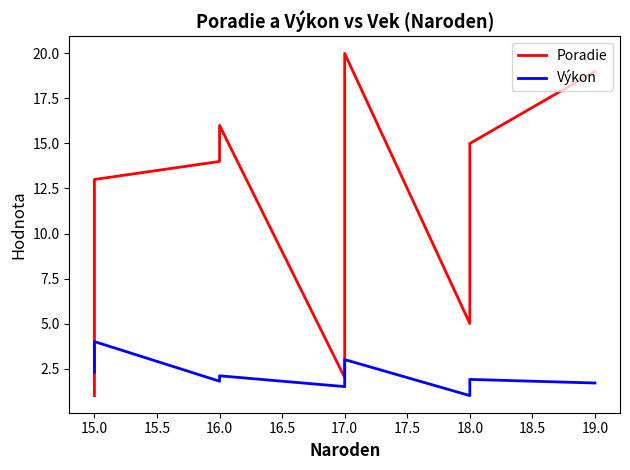

What is the sum of the Výkon values at 19.0 and 15.0?

4.4